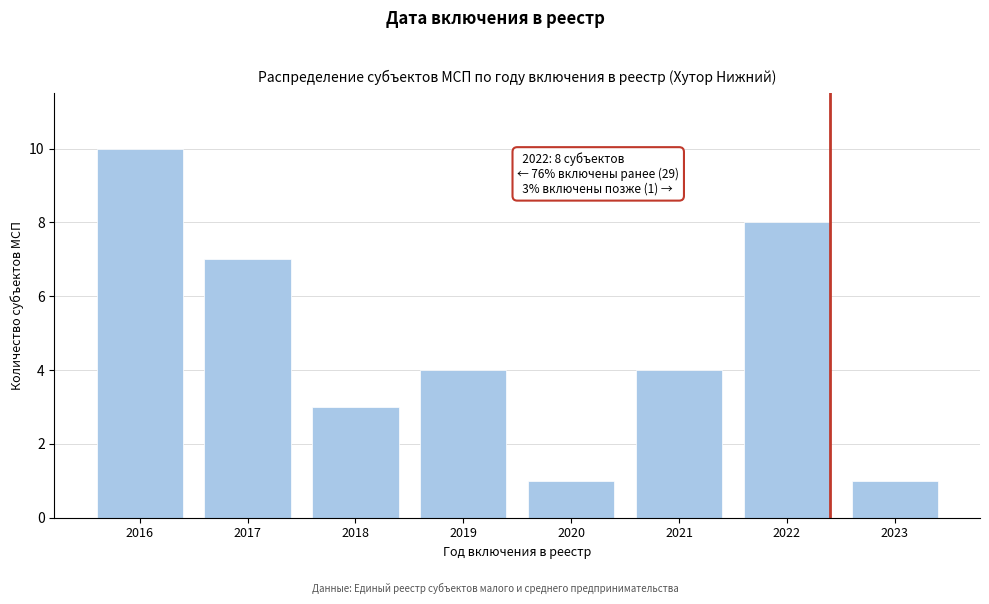

Reading left to right, list all the values displayed in this chart.

10	7	3	4	1	4	8	1